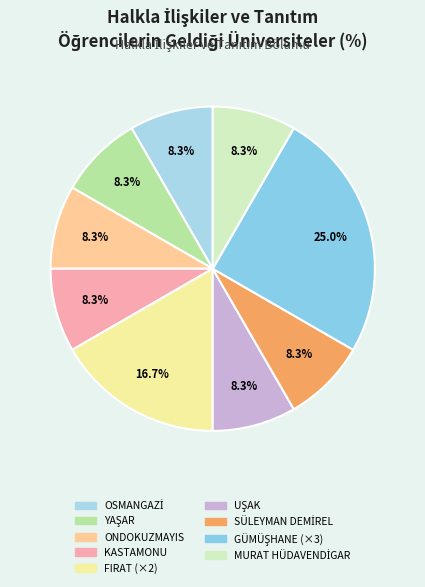

To the nearest percent, what is the average slice percentage?

11%